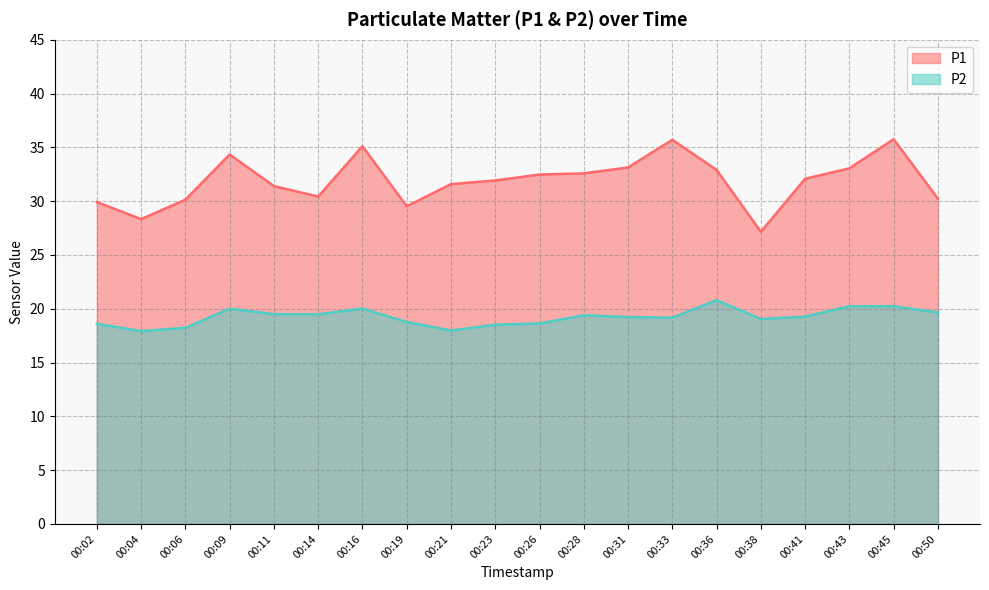

What is the value of the P1 point at the 14th from the left?

35.7